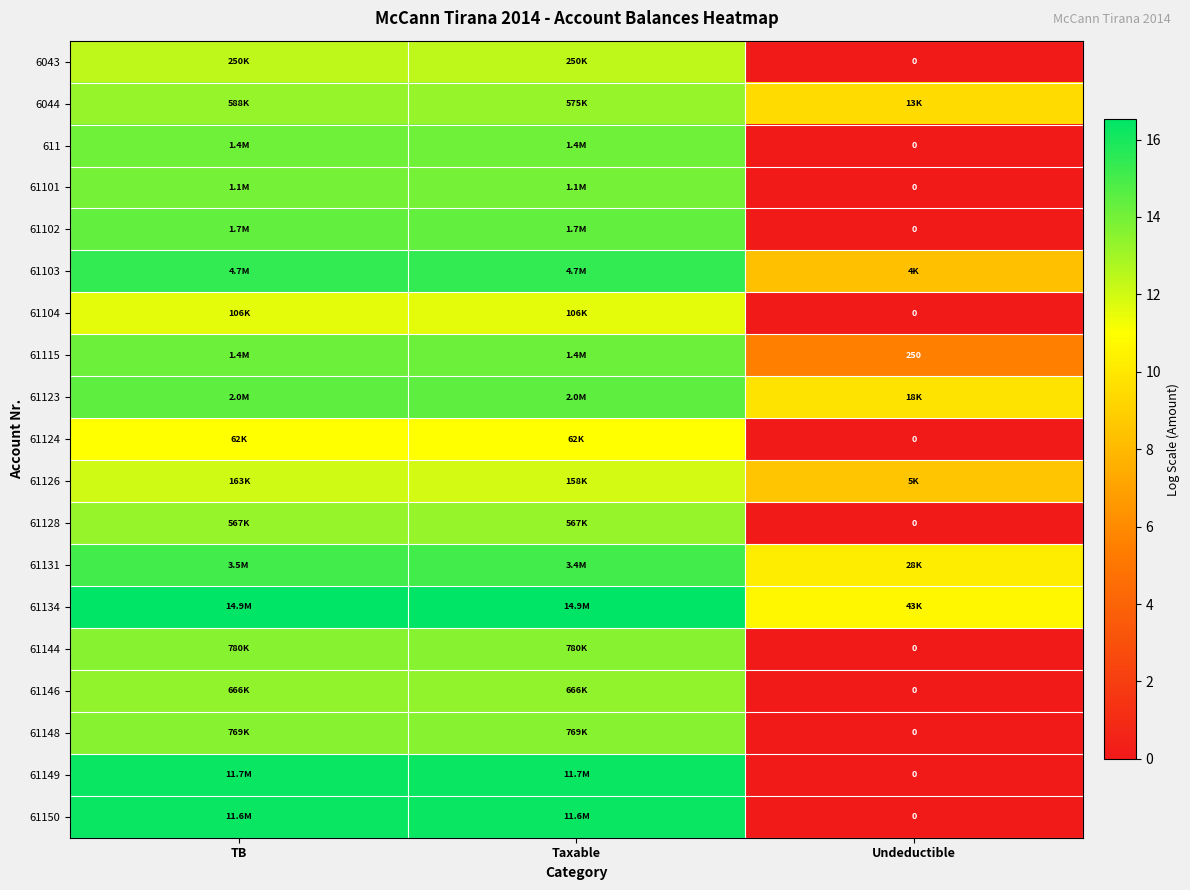

Where is 611 nearest to the value 7?

Undeductible